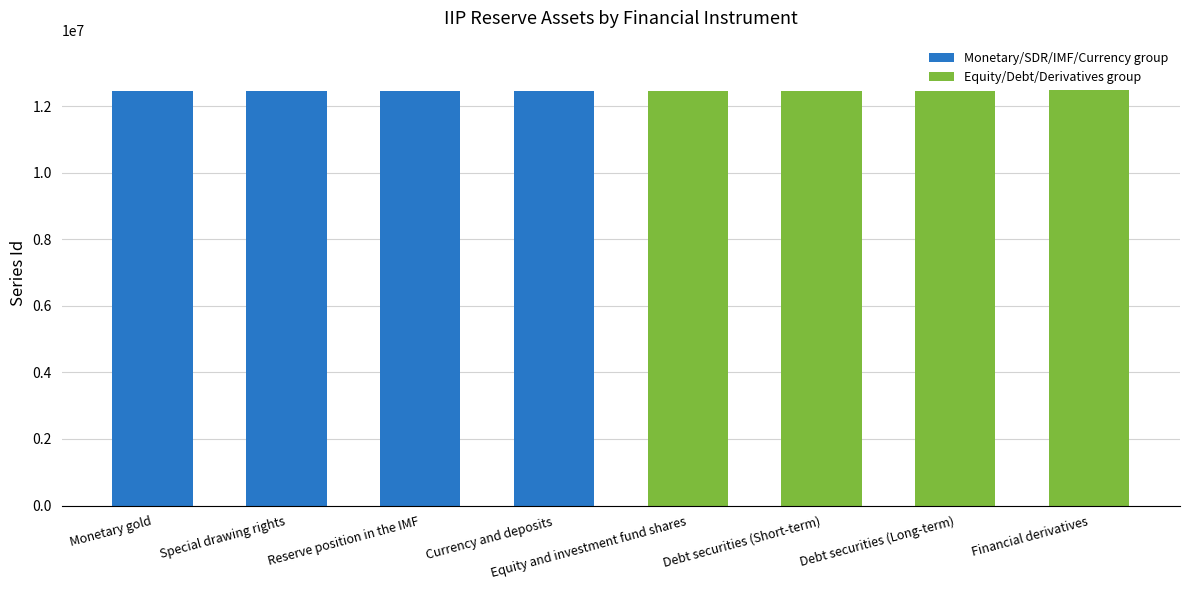

What is the minimum value shown in the chart?

12474119